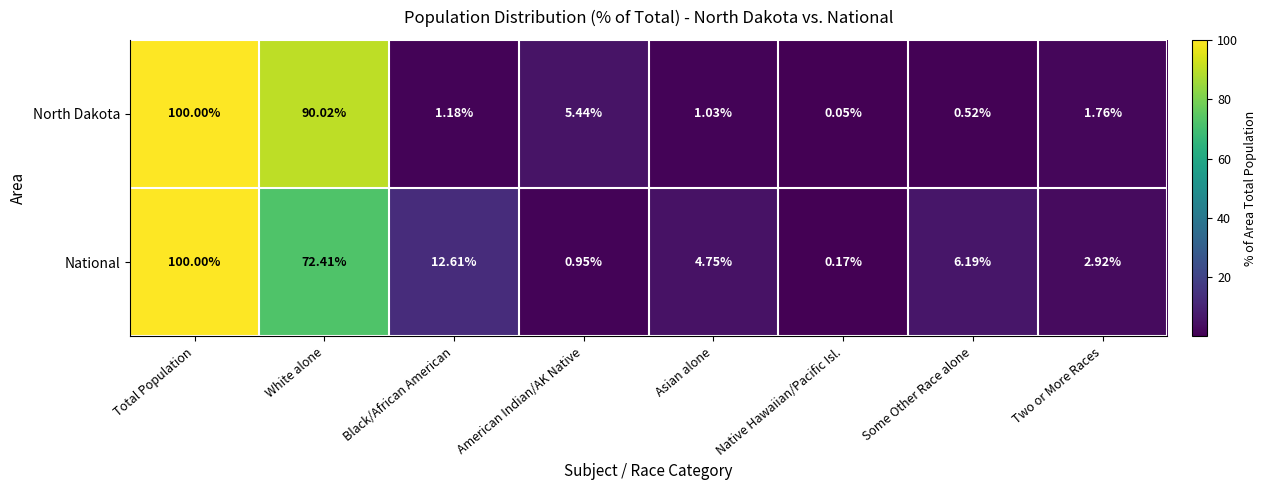

Which category has the lowest value in the National series?

Native Hawaiian/Pacific Isl.